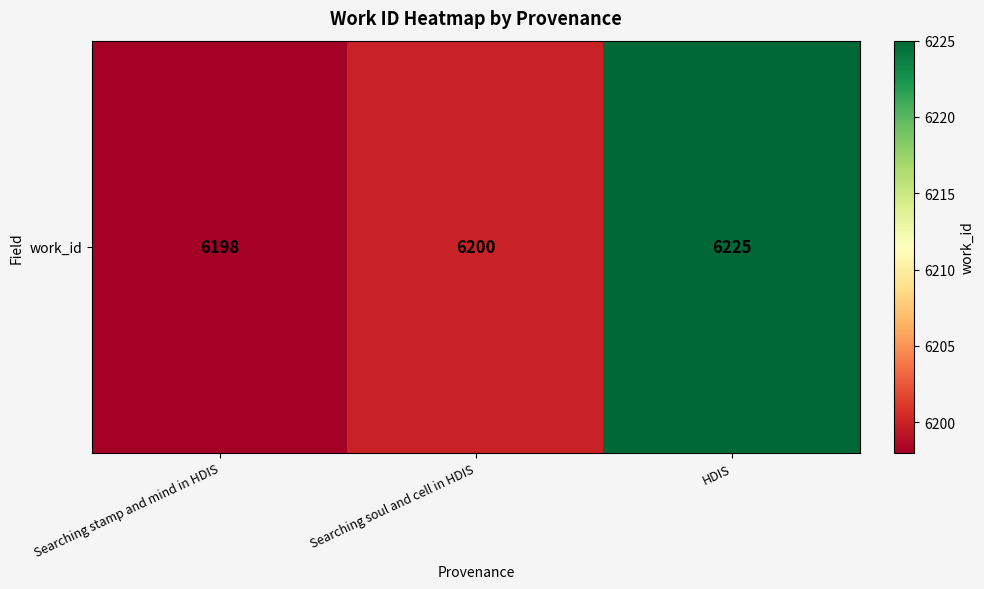

List the labels in order of value, largest first.

HDIS, Searching soul and cell in HDIS, Searching stamp and mind in HDIS